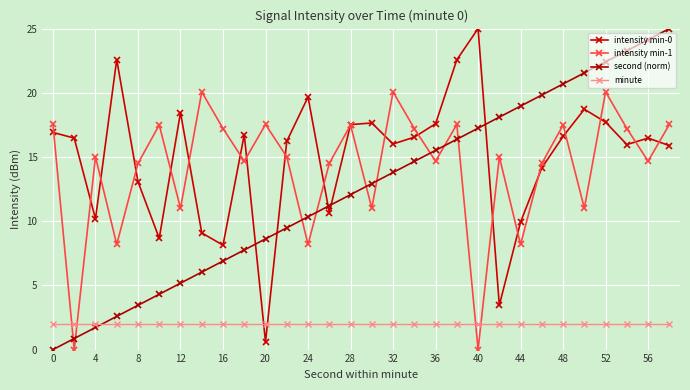

Reading left to right, transcribe all the data shown in this chart.

intensity min-0: 16.9	16.5	10.2	22.6	13.1	8.7	18.5	9.1	8.1	16.7	0.6	16.2	19.7	10.7	17.5	17.6	16.0	16.5	17.6	22.6	25.0	3.5	9.9	14.2	16.6	18.7	17.7	16.0	16.5	15.9
intensity min-1: 17.5	0.0	15.0	8.2	14.5	17.5	11.0	20.1	17.2	14.7	17.5	15.0	8.2	14.5	17.5	11.0	20.1	17.2	14.7	17.5	0.0	15.0	8.2	14.5	17.5	11.0	20.1	17.2	14.7	17.5
second (norm): 0.0	0.9	1.7	2.6	3.4	4.3	5.2	6.0	6.9	7.8	8.6	9.5	10.3	11.2	12.1	12.9	13.8	14.7	15.5	16.4	17.2	18.1	19.0	19.8	20.7	21.6	22.4	23.3	24.1	25.0
minute: 2.0	2.0	2.0	2.0	2.0	2.0	2.0	2.0	2.0	2.0	2.0	2.0	2.0	2.0	2.0	2.0	2.0	2.0	2.0	2.0	2.0	2.0	2.0	2.0	2.0	2.0	2.0	2.0	2.0	2.0